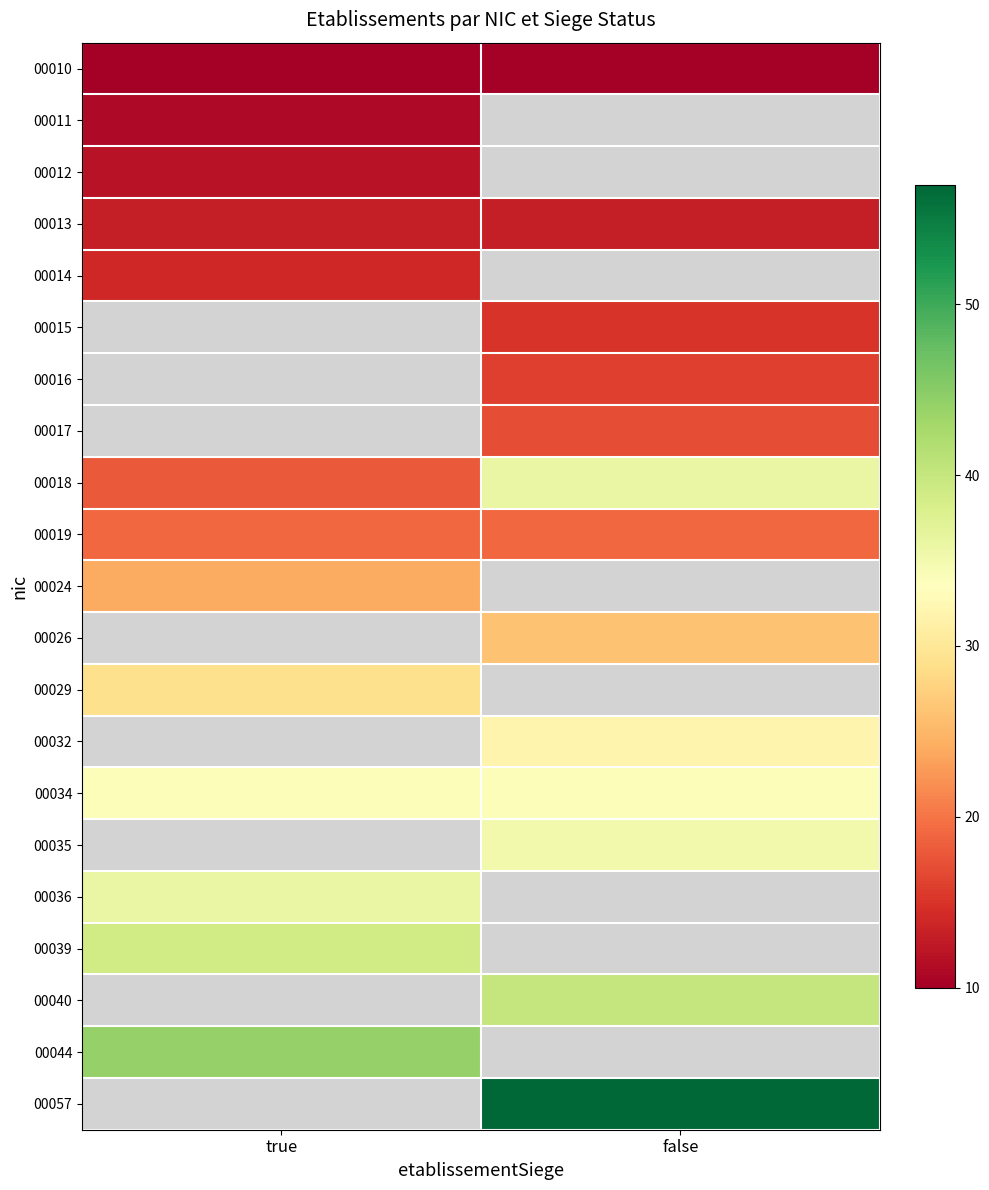

Which label corresponds to the largest value in the chart?

false